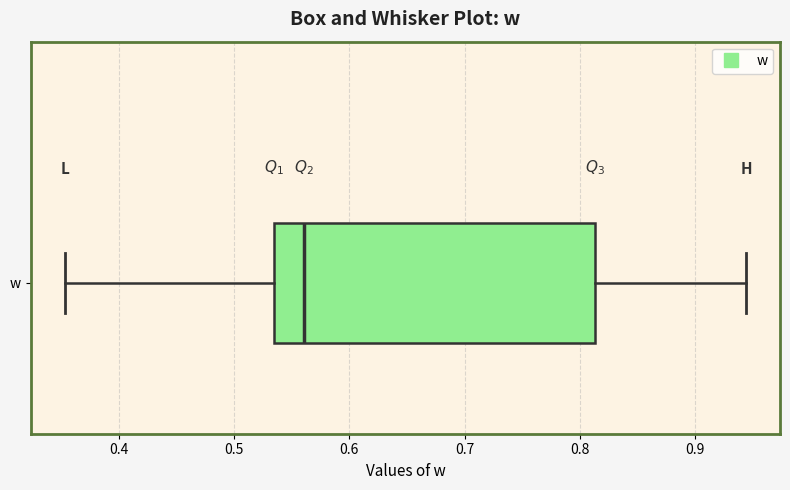

Where is the left edge of the box for w on the x-axis? The values are not printed on the chart, so give them approximately, as read against the axis.

0.53